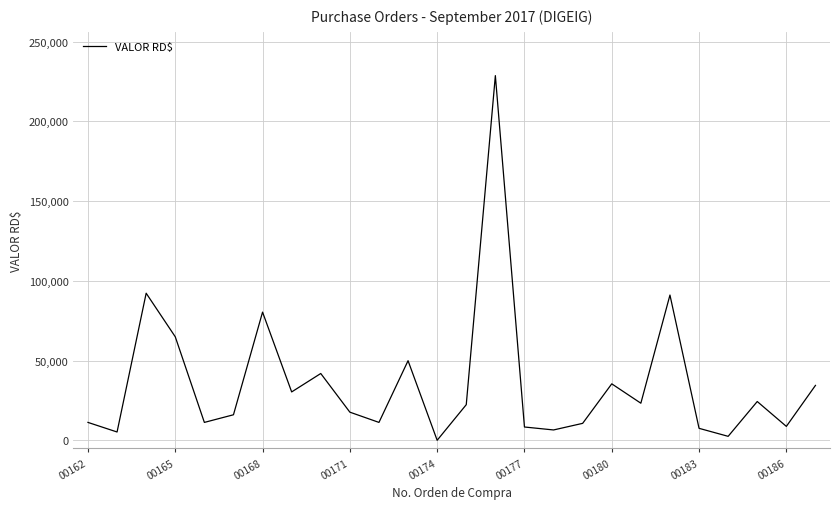

What is the difference between the second highest and second lowest values?

89747.3